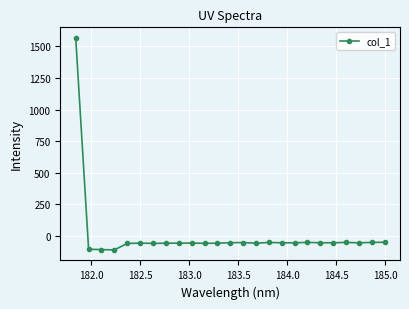

What is the smallest value displayed?

-109.5